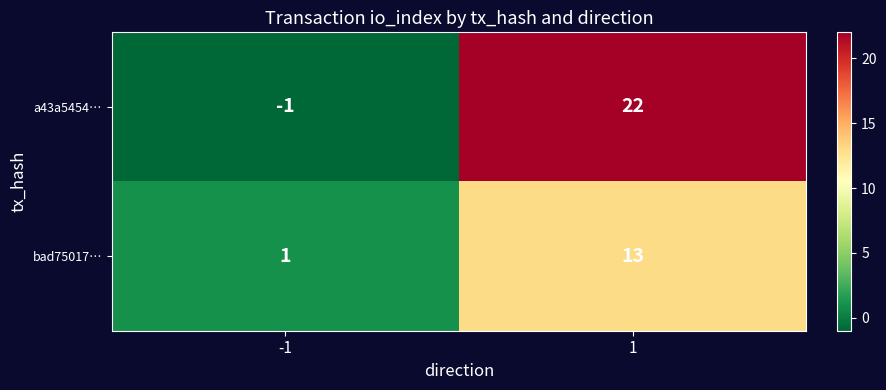

The value of bad75017… at -1 is 1. True or false?

True